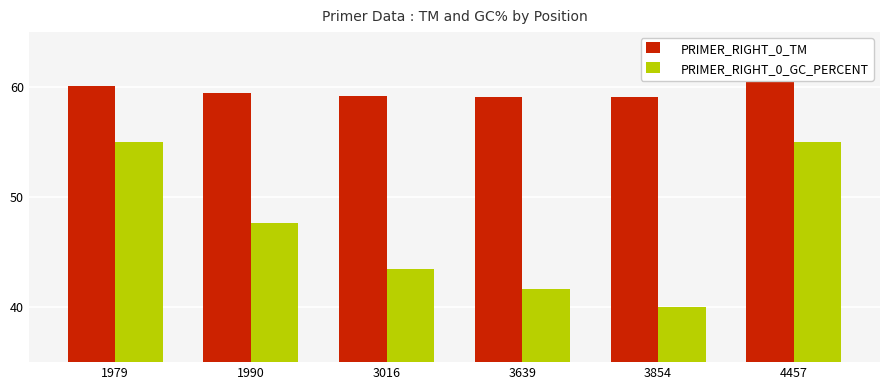

Rank the series by their average value, from lowest to highest.

PRIMER_RIGHT_0_GC_PERCENT, PRIMER_RIGHT_0_TM